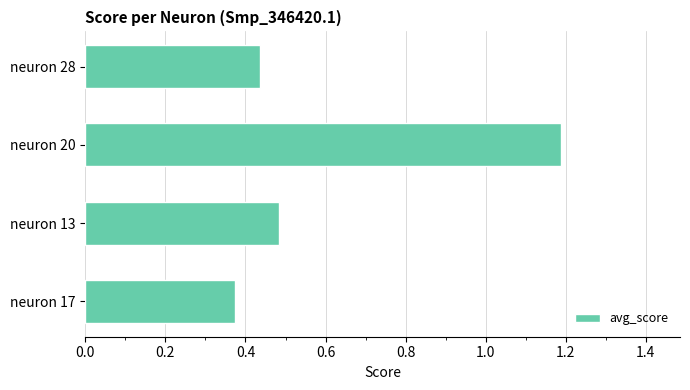

List the labels in order of value, smallest first.

neuron 17, neuron 28, neuron 13, neuron 20